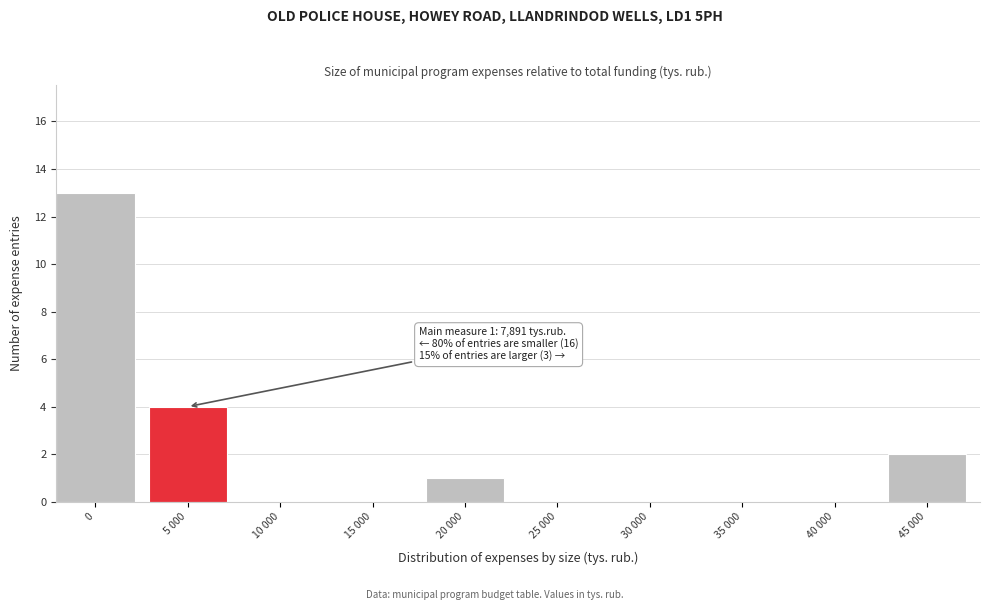

Reading left to right, what are all the values shown in this chart?

0=13	5 000=4	10 000=0	15 000=0	20 000=1	25 000=0	30 000=0	35 000=0	40 000=0	45 000=2